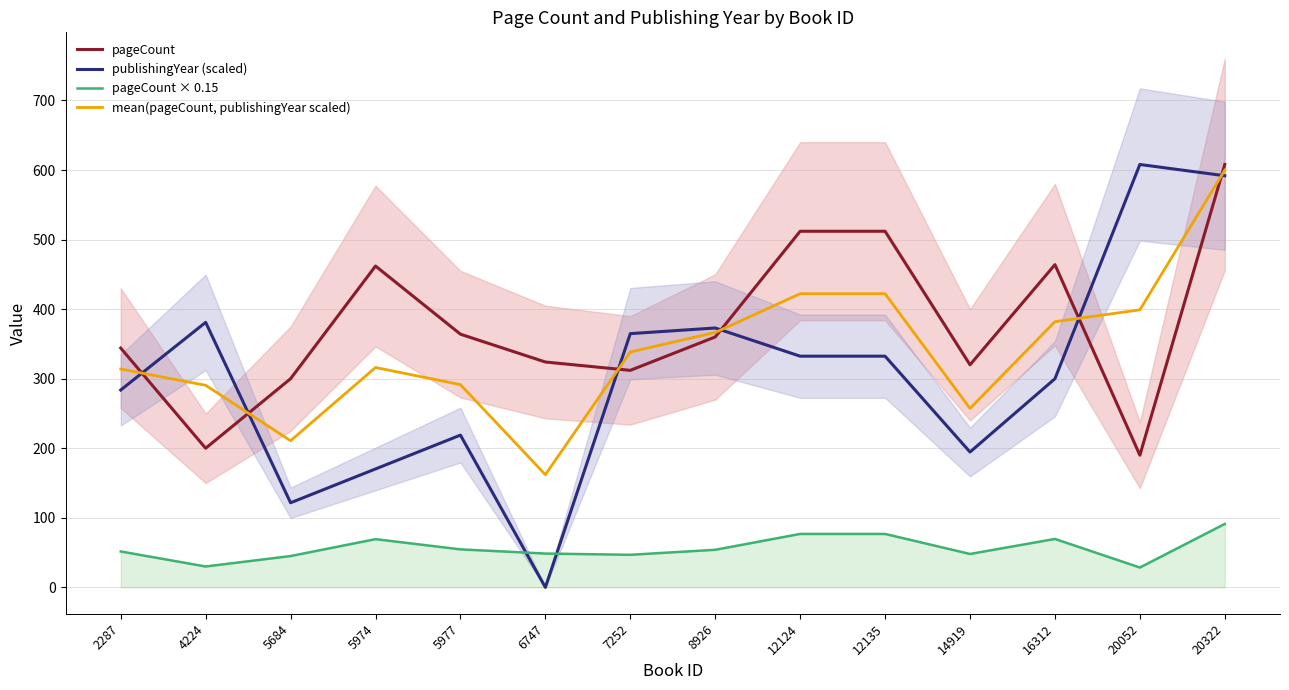

What is the average value of the pageCount × 0.15 series?

56.5